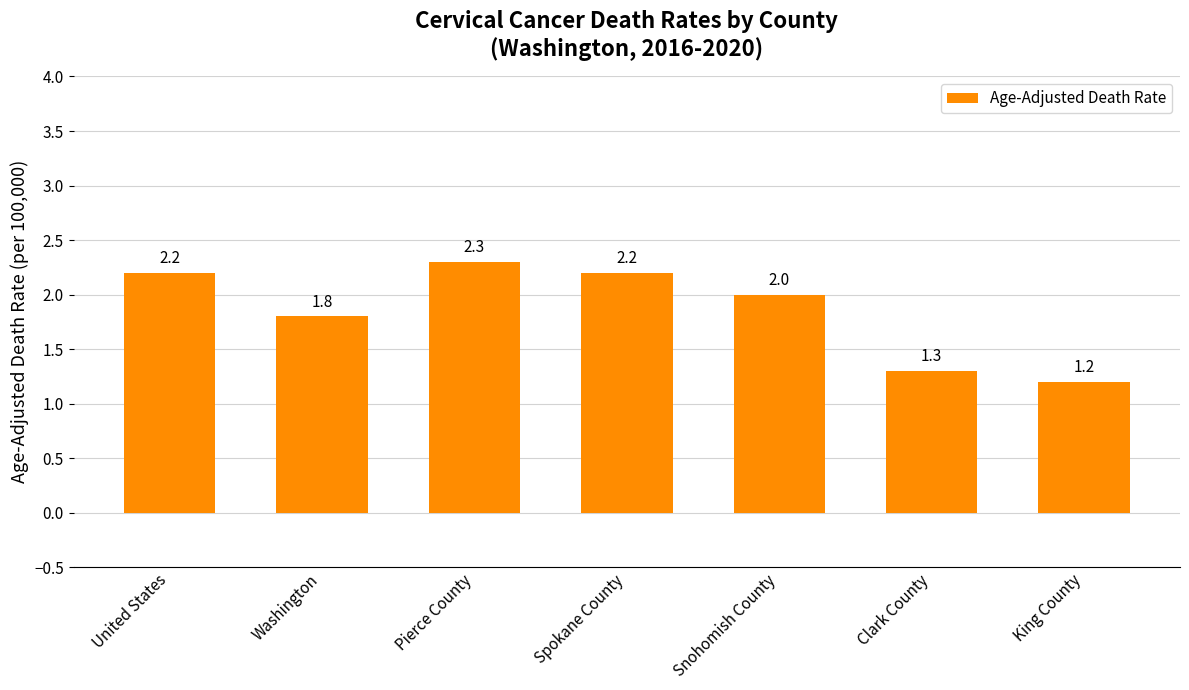

What is the change in value from Pierce County to Snohomish County?

-0.3